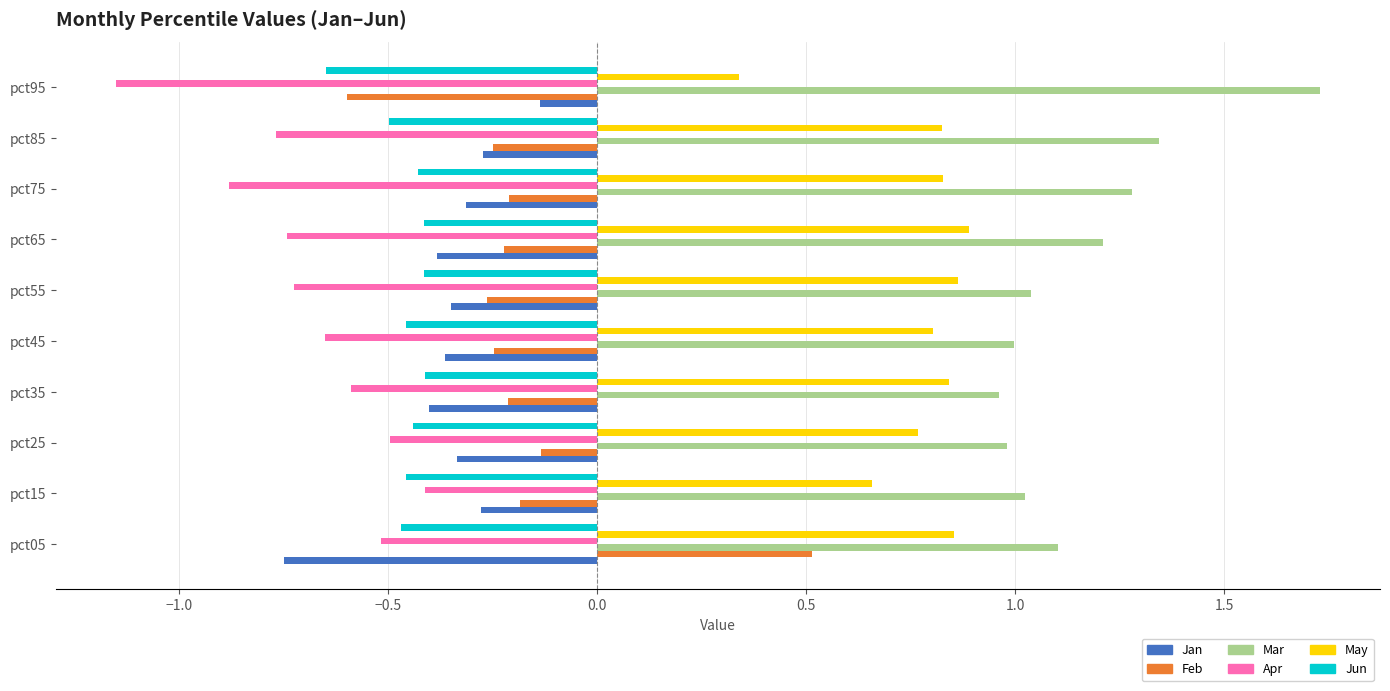

What is the spread (max minus min) of values at pct75?

2.2